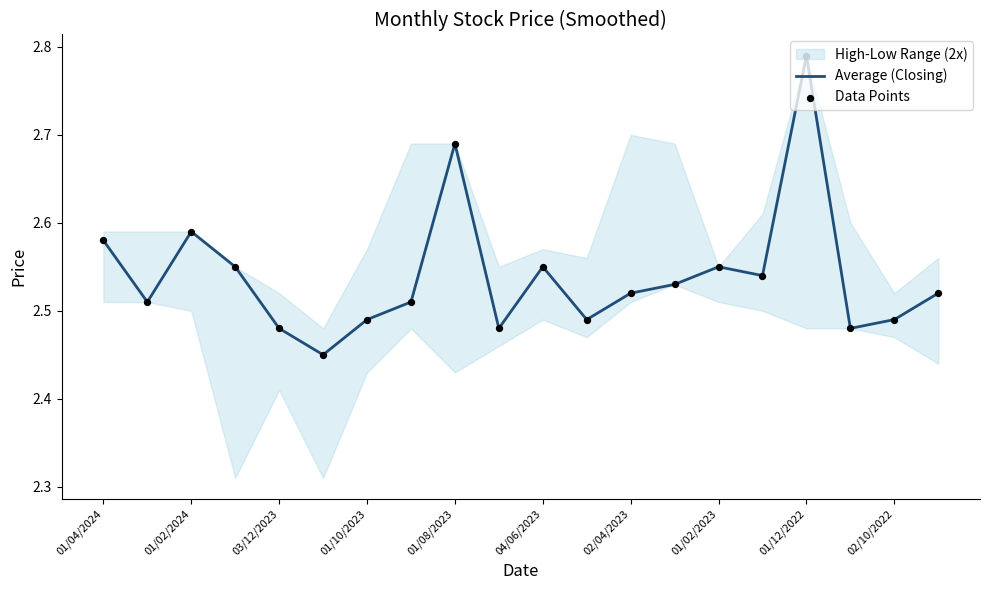

Which series has the largest total across all categories?

Average (Closing)